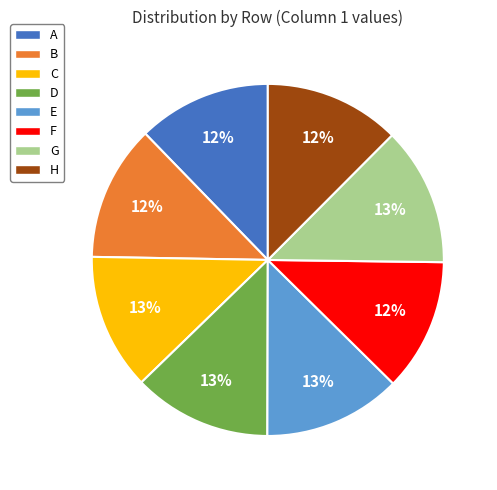

To the nearest percent, what is the average slice percentage?

12%